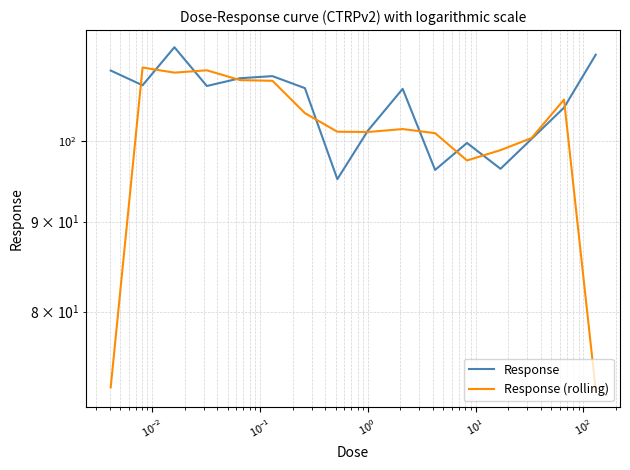

In Response (rolling), how many points are higher than both neighbors (excluding endpoints)?

4